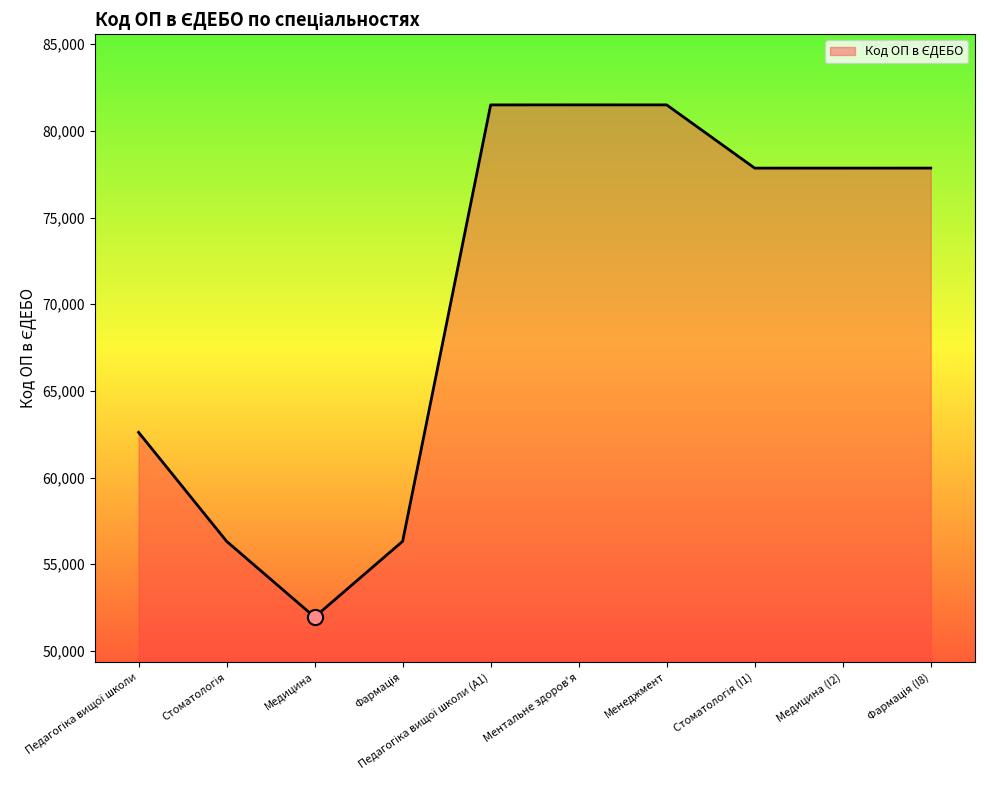

Approximately how many times larger is the value at Медицина (I2) compared to Медицина?

1.5